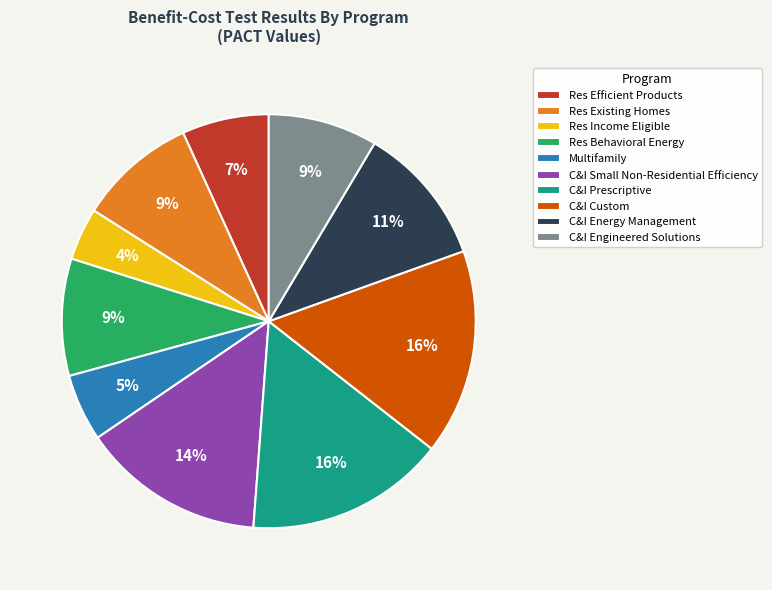

Count the number of slices in the pie.

10